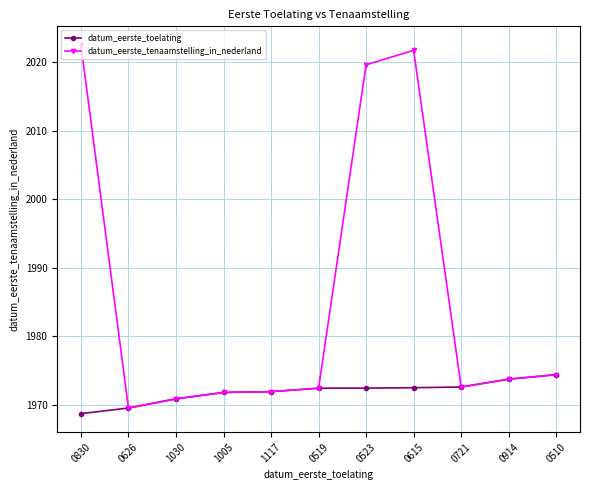

Which series has the largest range (max minus min)?

datum_eerste_tenaamstelling_in_nederland